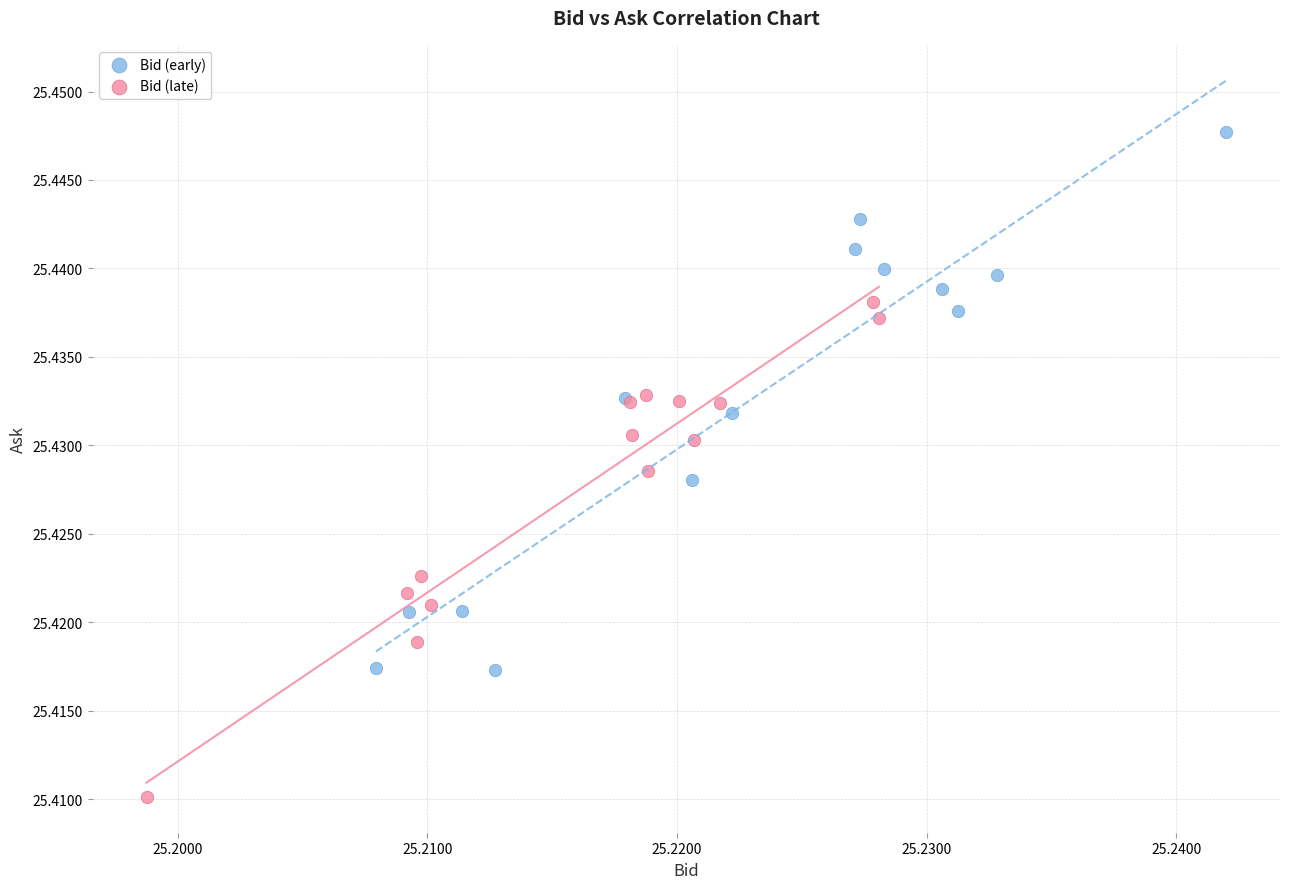

Which series reaches the maximum Y coordinate?

Bid (early)